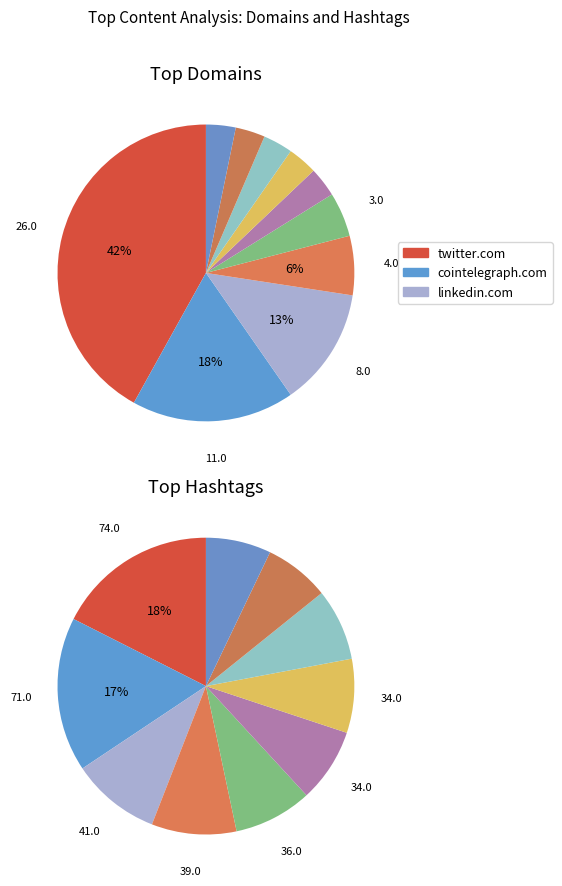

Count the number of slices in the pie.

10